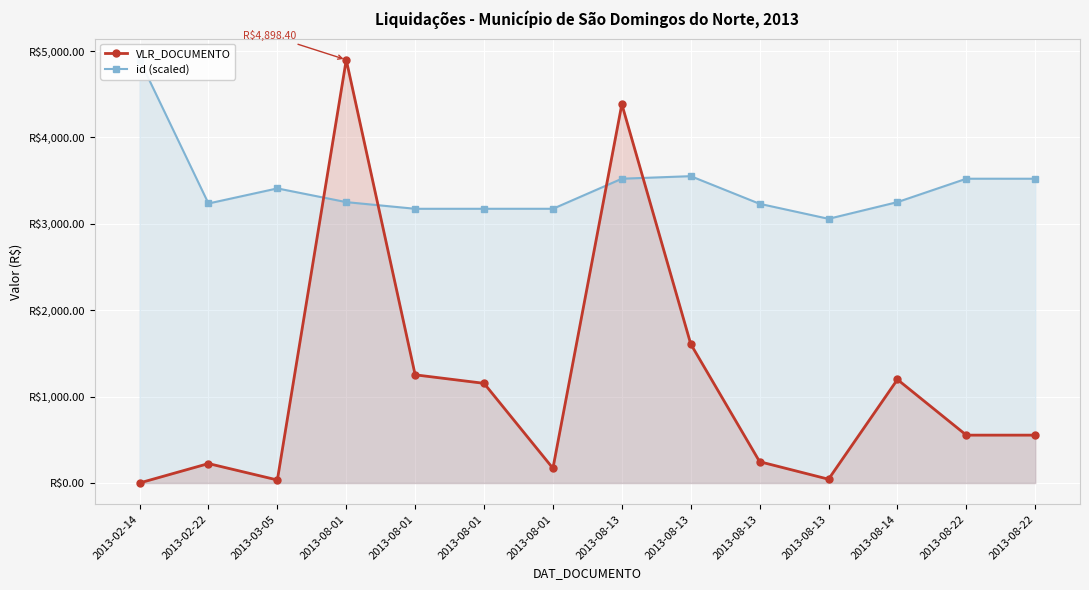

True or false: id (scaled) has a value of 1890.8 at 2013-08-22.

False